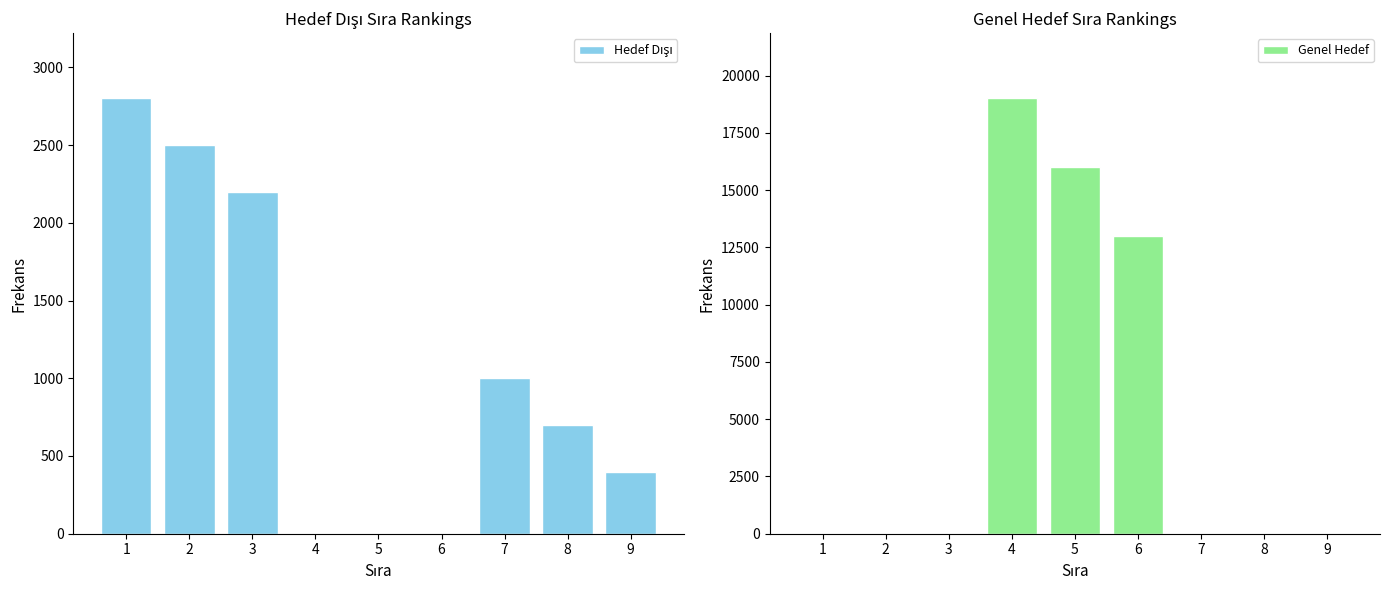

How many bars are there in each group?

2